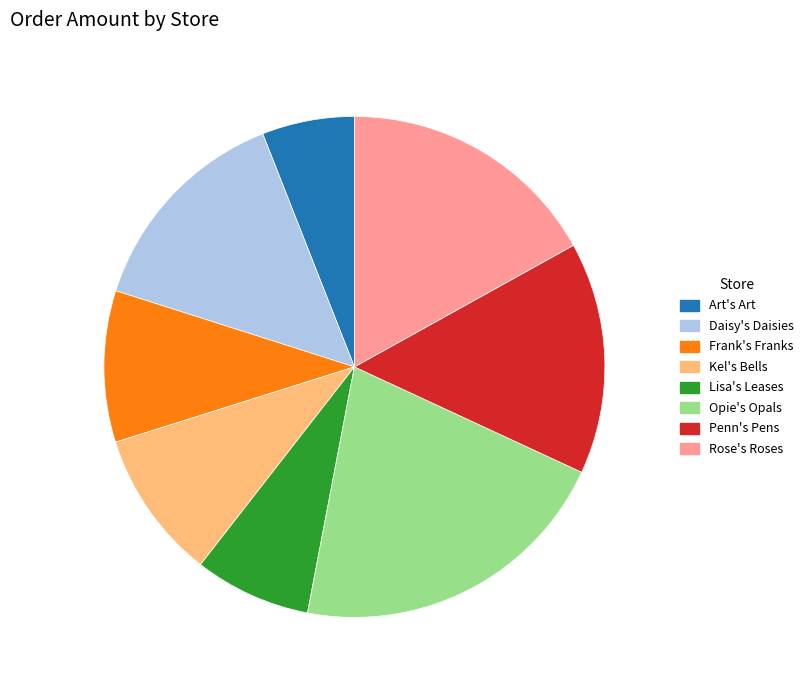

Is it true that Frank's Franks is 3% of the pie?

False